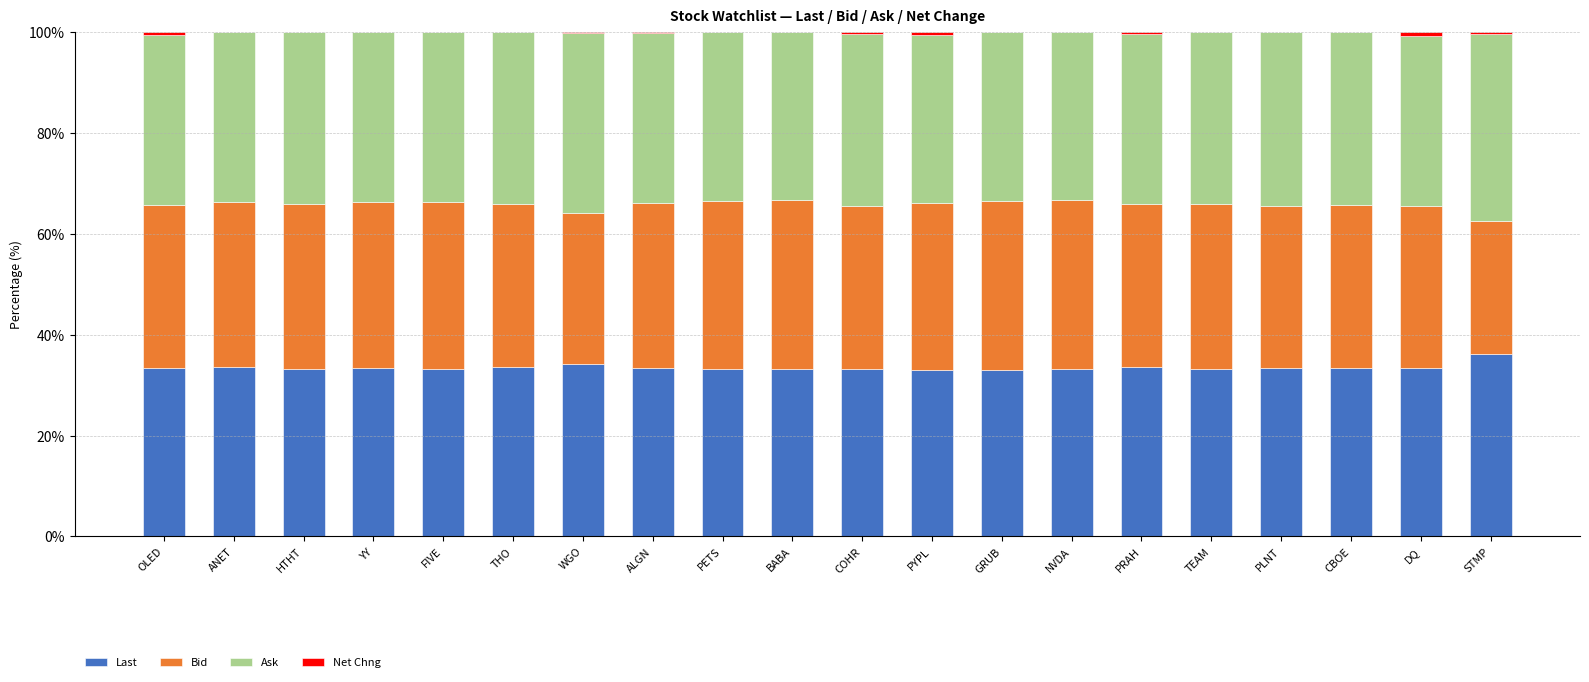

True or false: Last has a value of 33.3 at BABA.

True